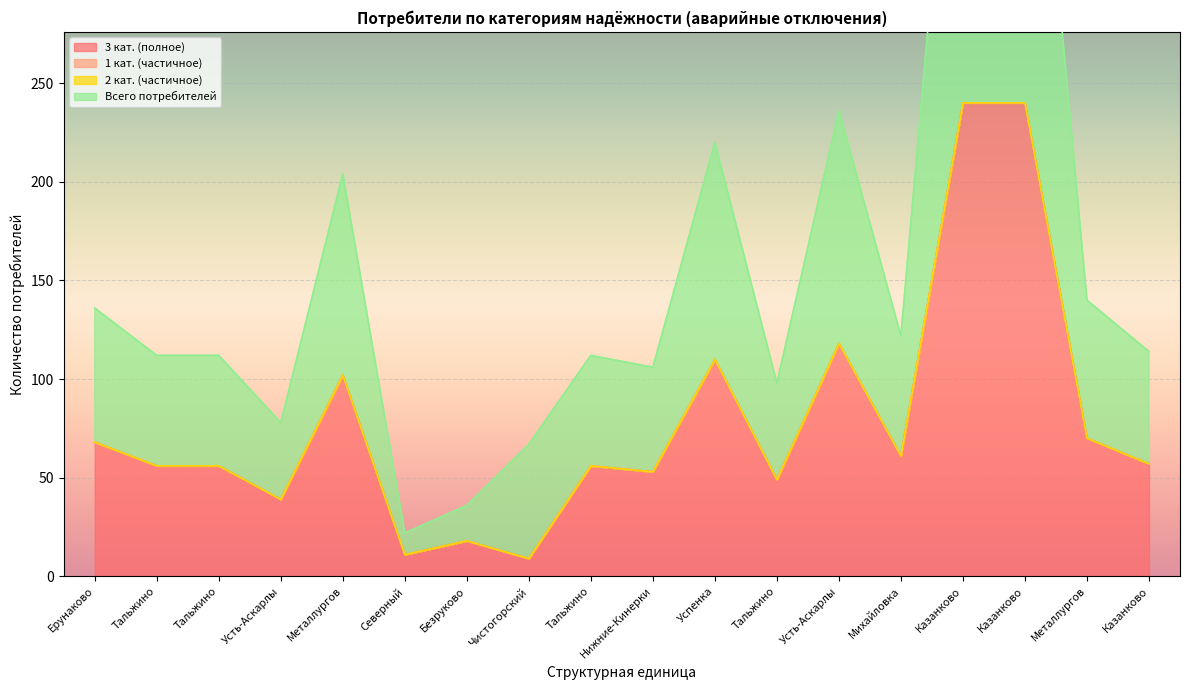

What is the total value across all series at Казанково?

720